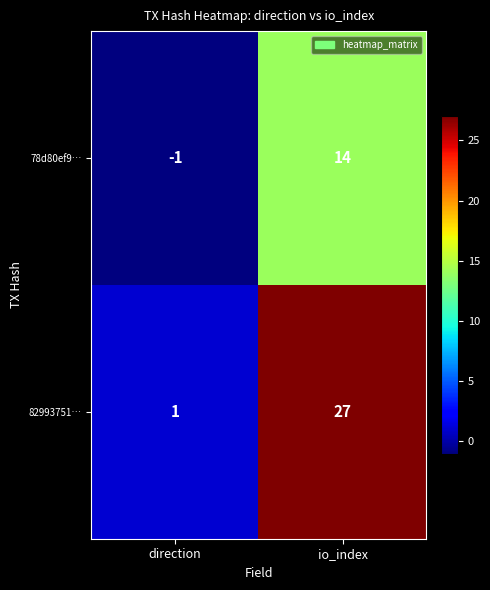

What is the difference between the maximum and minimum values in the 82993751… series?

26